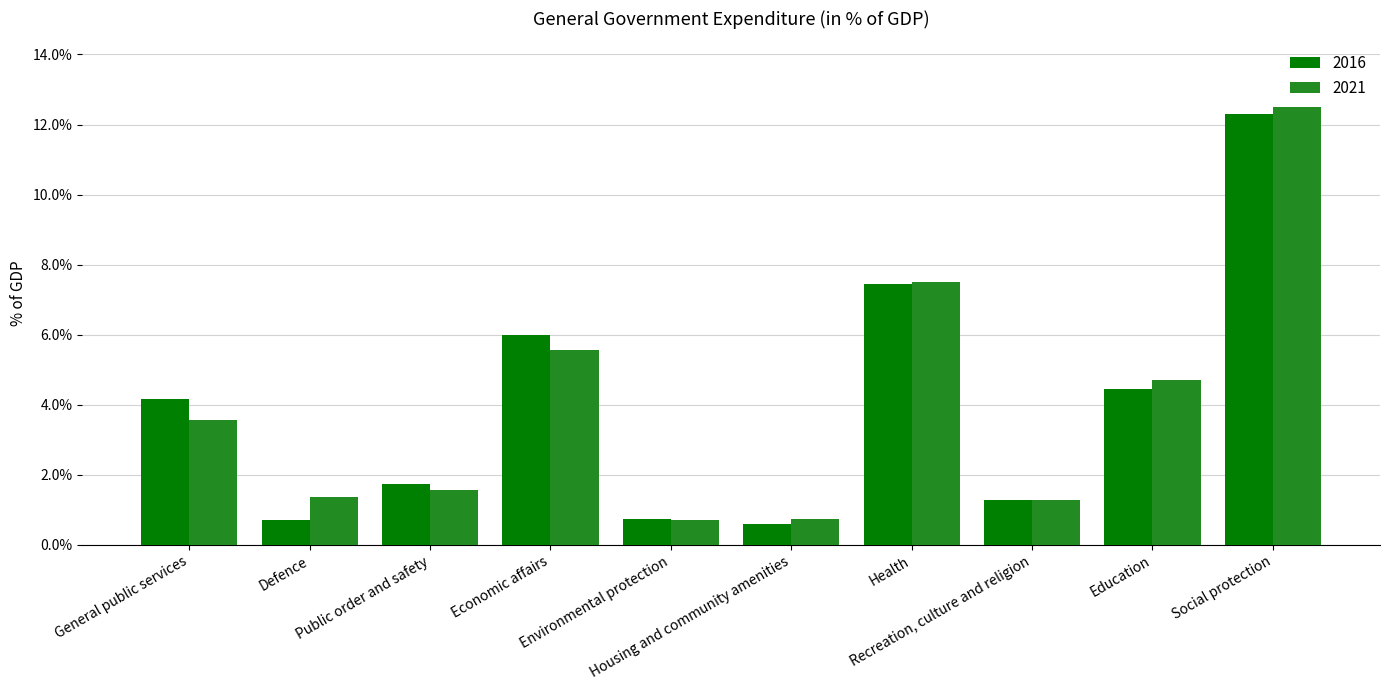

What is the minimum value for 2021?

0.7